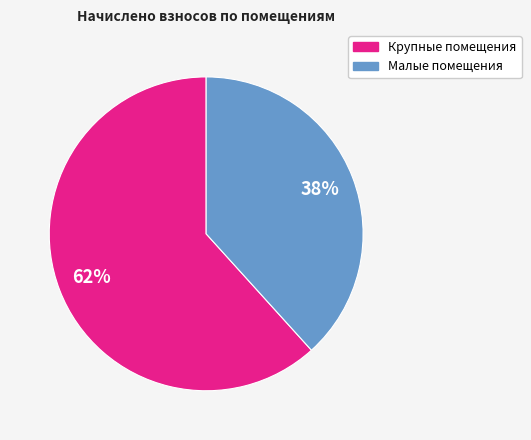

To the nearest percent, what is the average slice percentage?

50%